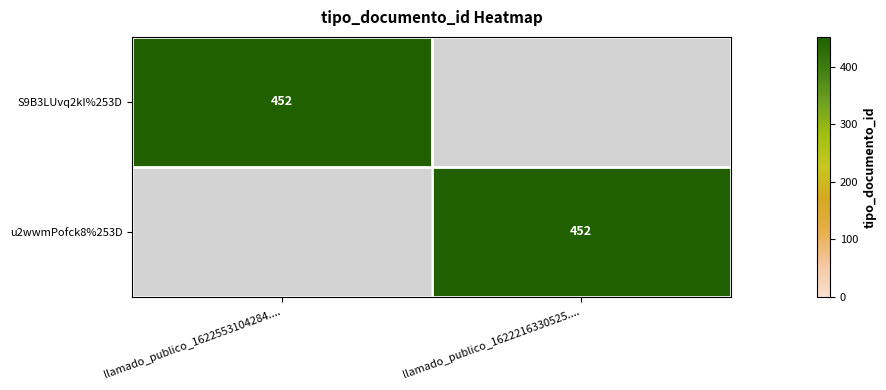

Is it true that u2wwmPofck8%253D equals 452 at llamado_publico_1622216330525....?

True